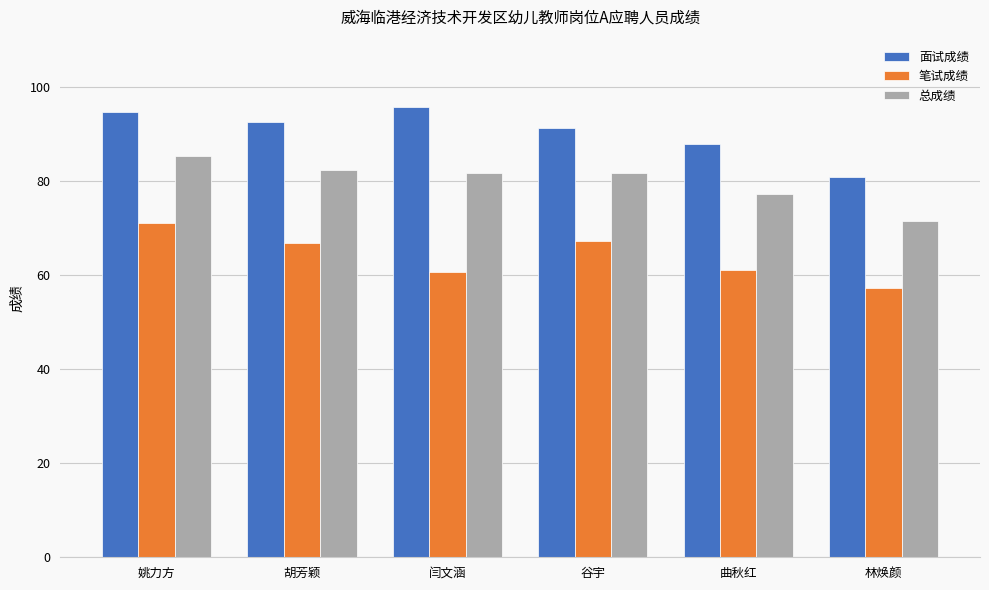

What is the minimum value for 笔试成绩?

57.3